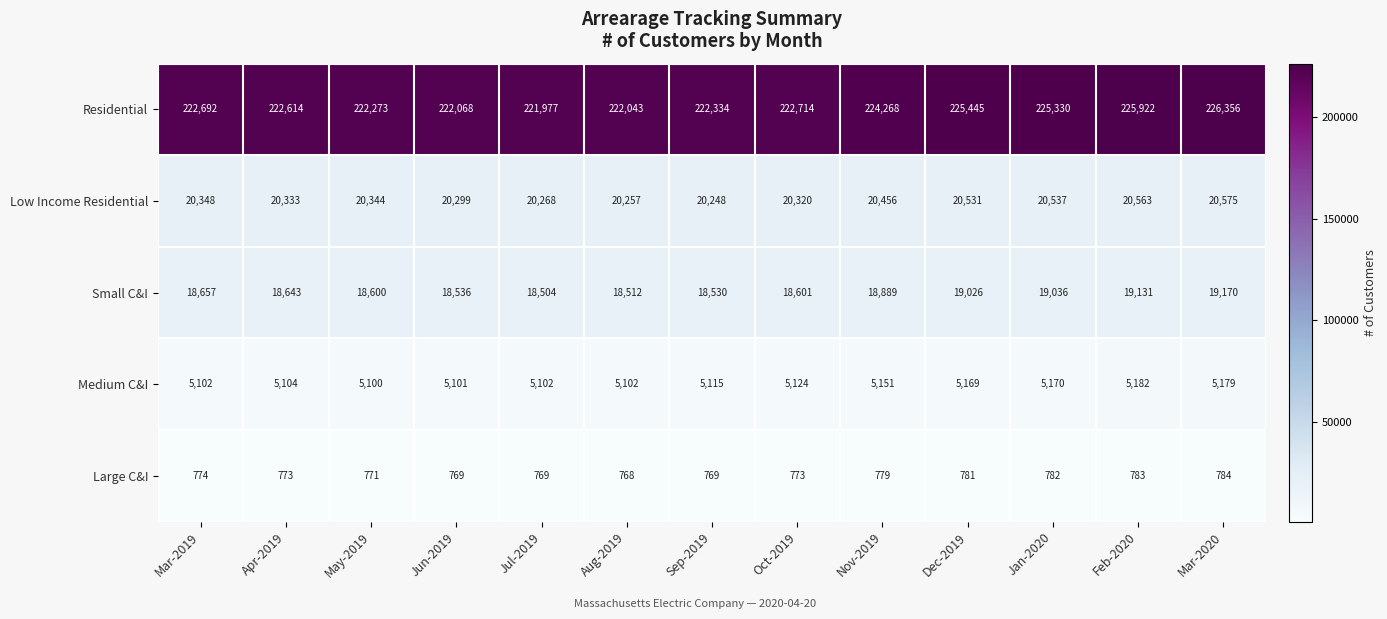

Which series has the largest range (max minus min)?

Residential